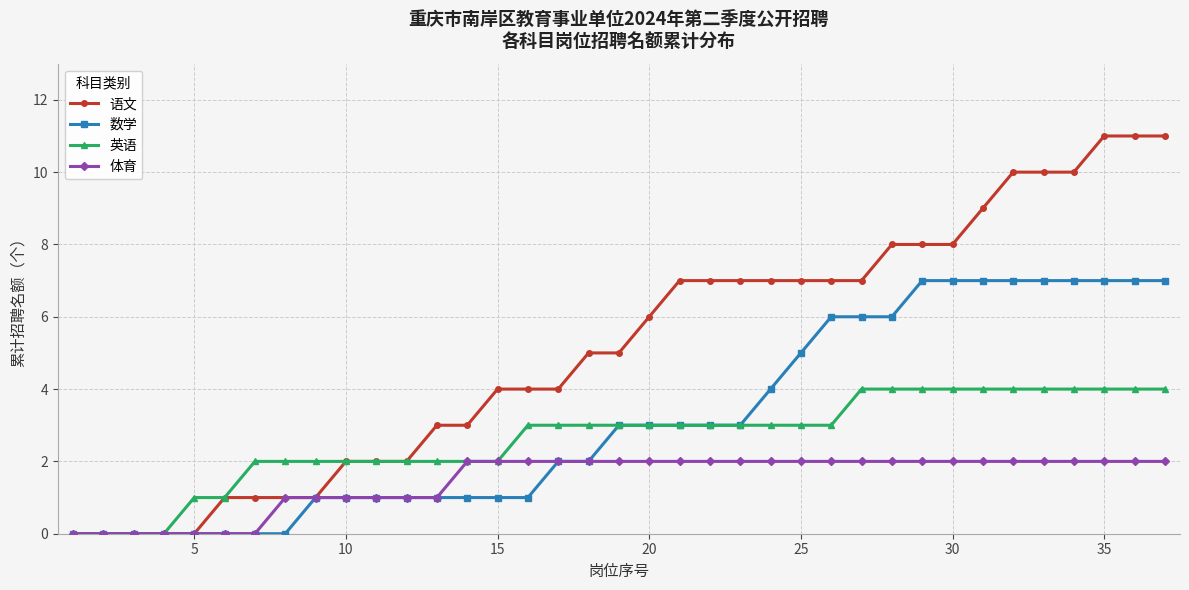

What are all the series names shown in the legend?

语文, 数学, 英语, 体育